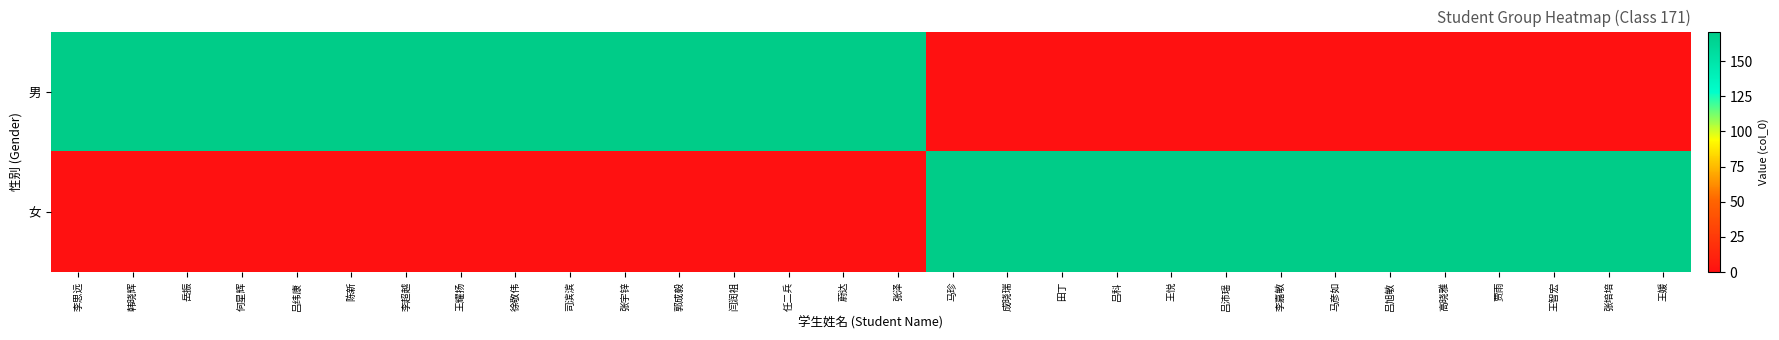

Rank the series by their average value, from lowest to highest.

女, 男